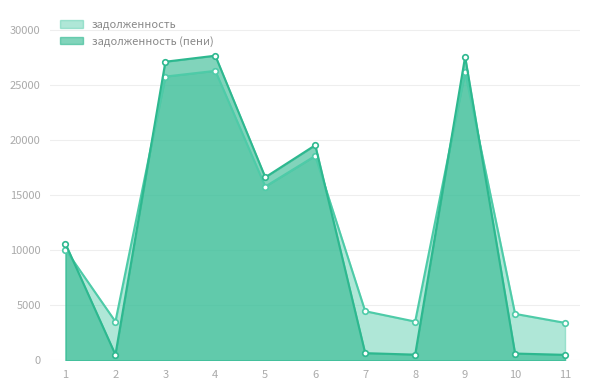

What is the average value of the задолженность (пени) series?

12000.0